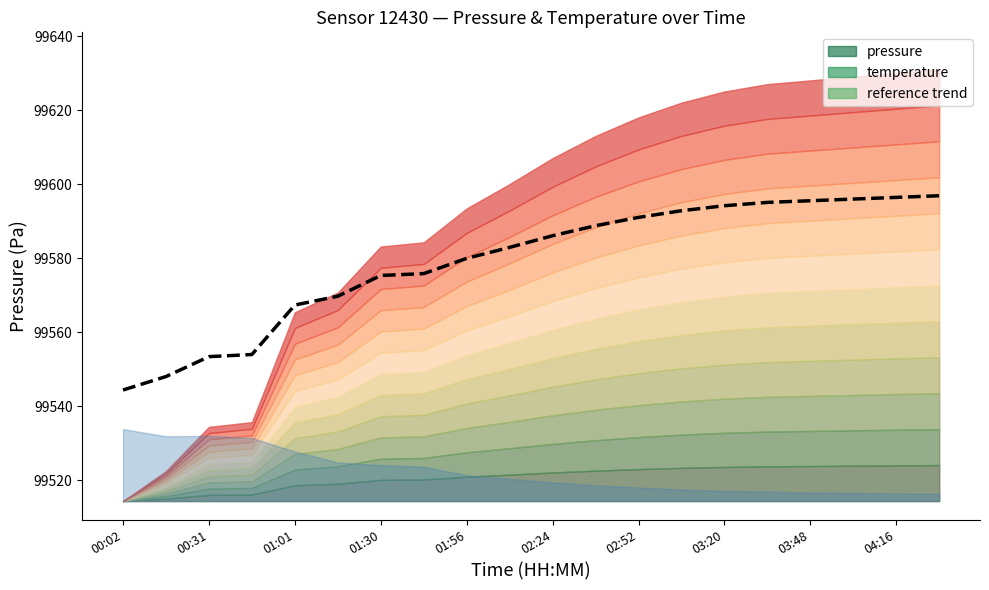

What is the sum of all values?

1991583.4